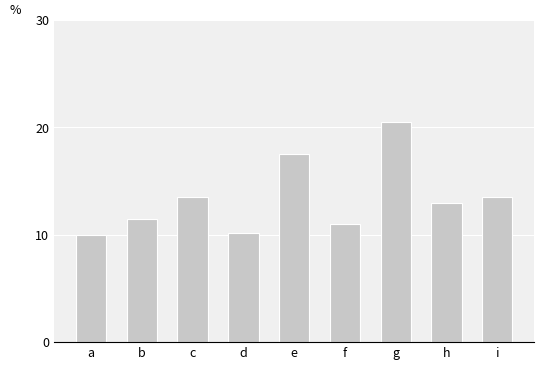

What is the difference between the maximum and minimum values?

10.5